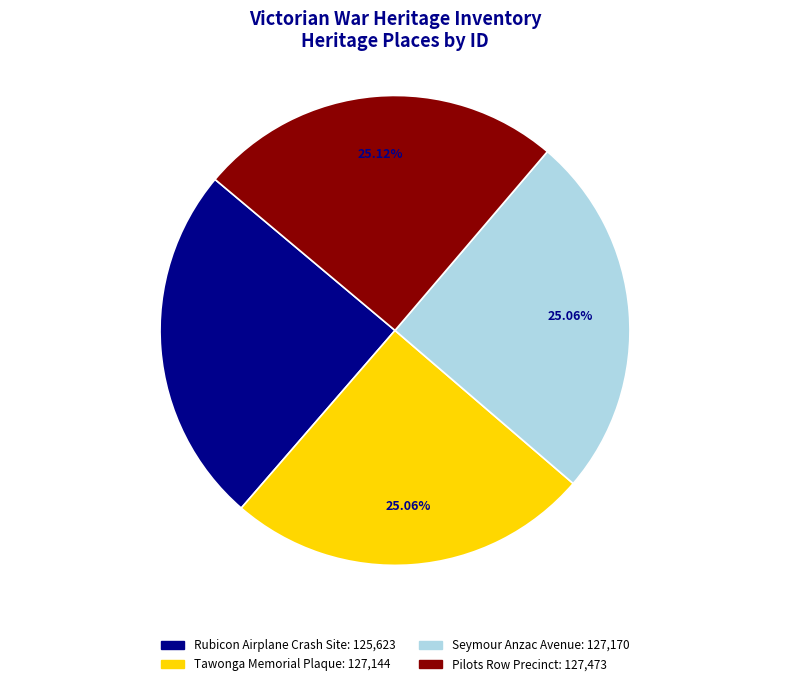

Approximately how many times larger is the value at Seymour Anzac Avenue compared to Pilots Row Precinct?

1.0